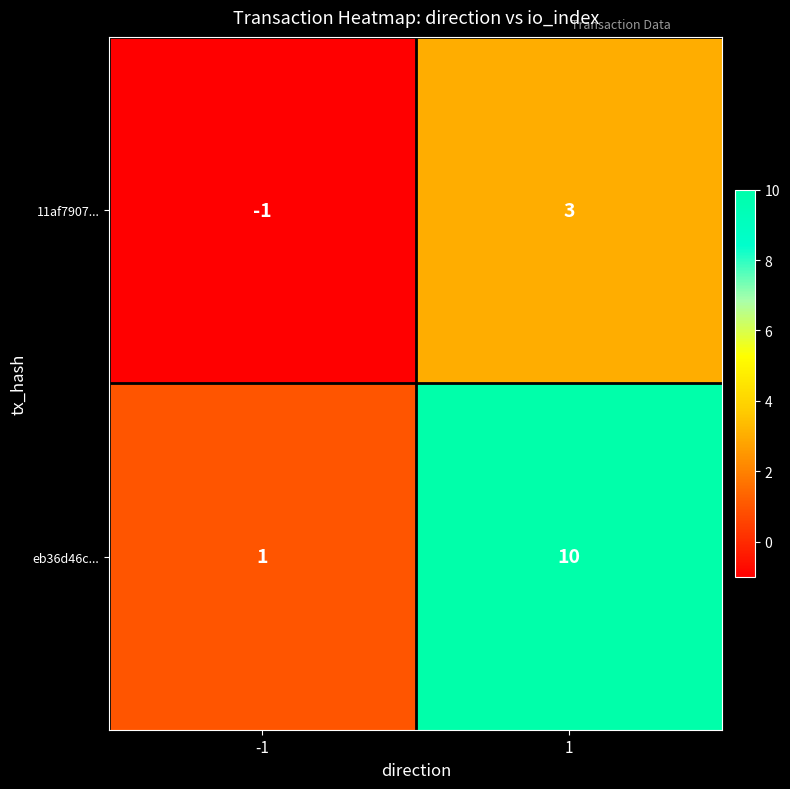

Rank the series by their maximum value, from lowest to highest.

11af7907..., eb36d46c...